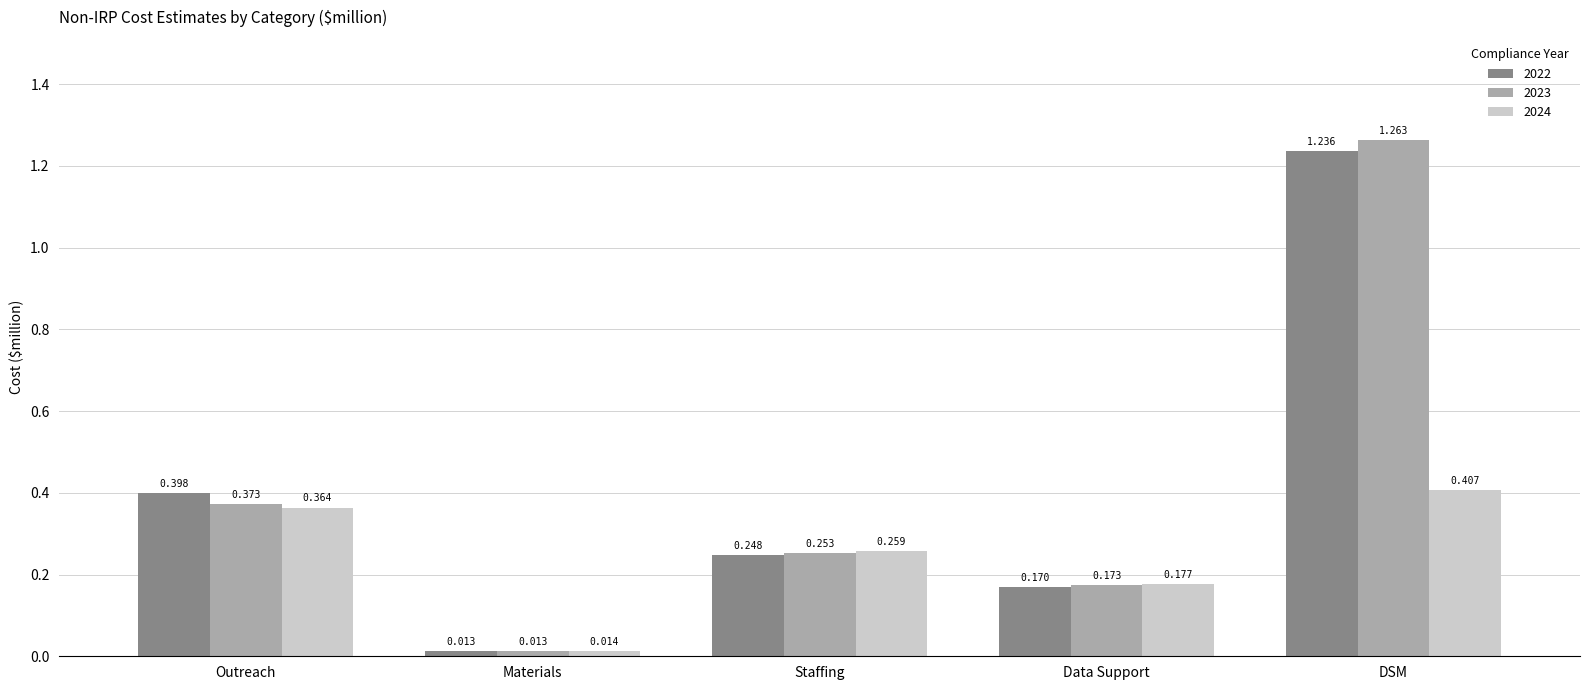

True or false: 2023 has a value of 0.4 at Outreach.

True